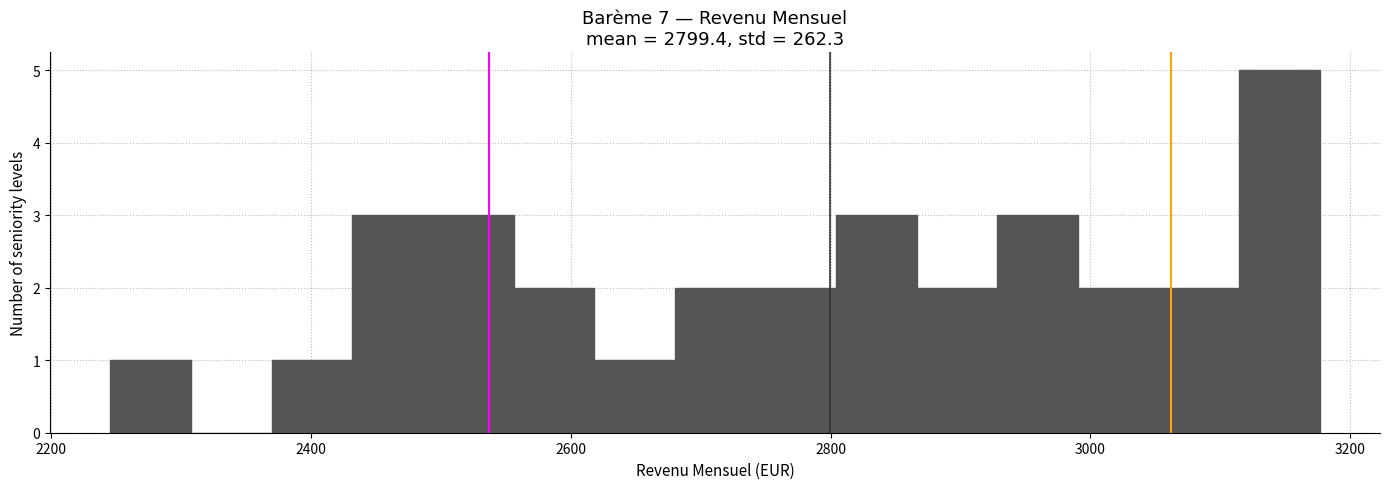

Read against the x-axis, roughly where is the centre of the tallest bar?

3140